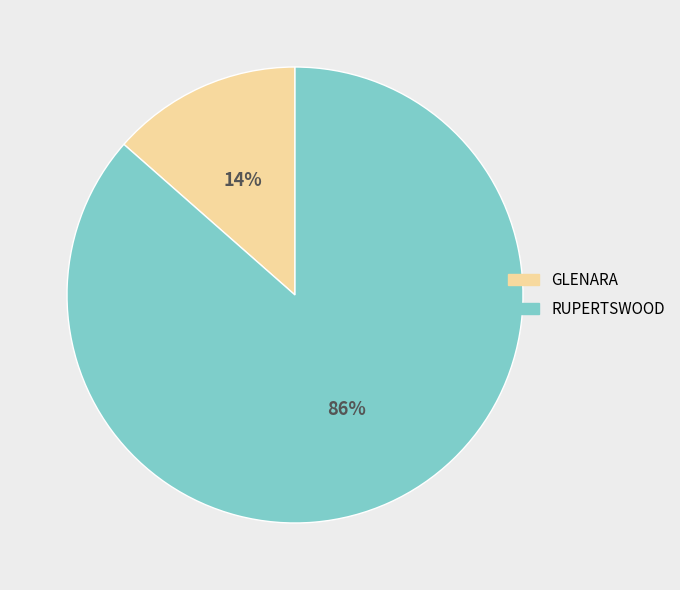

Rank the categories by value from highest to lowest.

RUPERTSWOOD, GLENARA